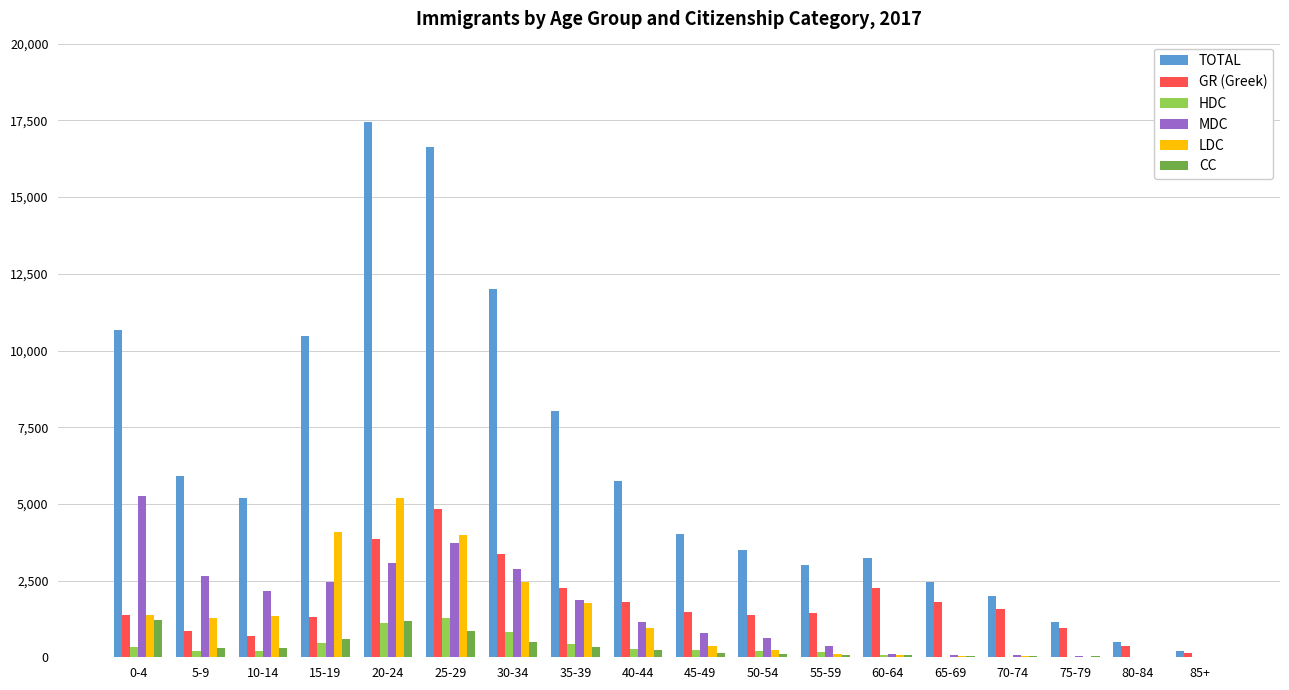

Which category has the highest value in the MDC series?

0-4